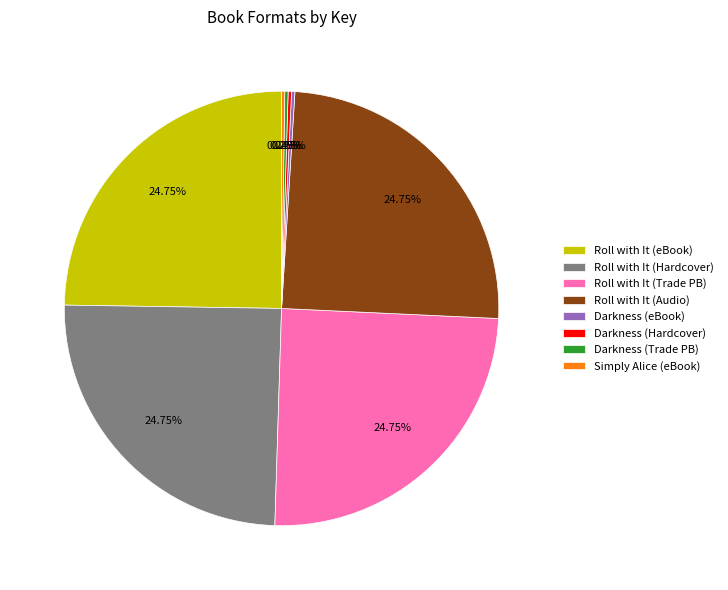

What is the ratio of the value at Roll with It (Audio) to the value at Roll with It (eBook)?

1.0